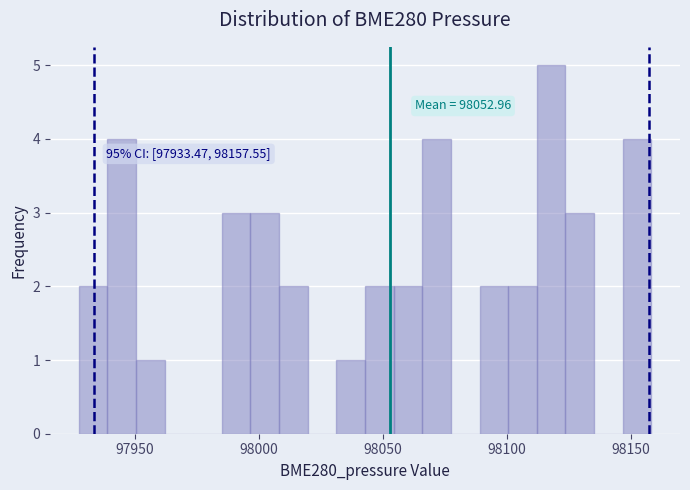

Around what value on the x-axis is the tallest bar? Give the approximate position of its centre, as read against the axis.

98120